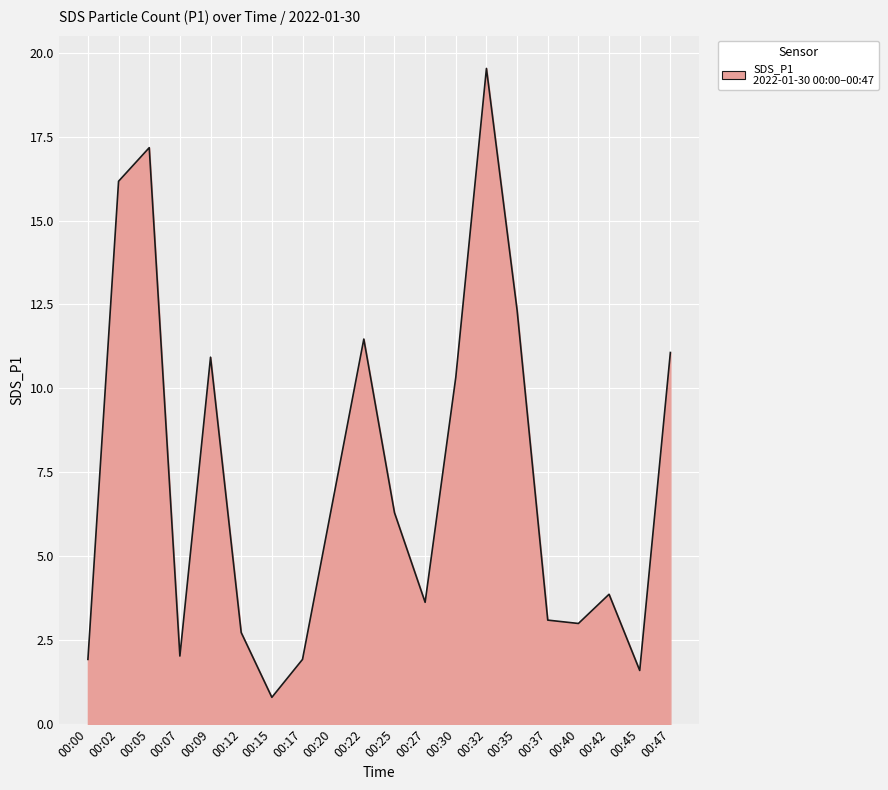

How many lines are shown in the chart?

1